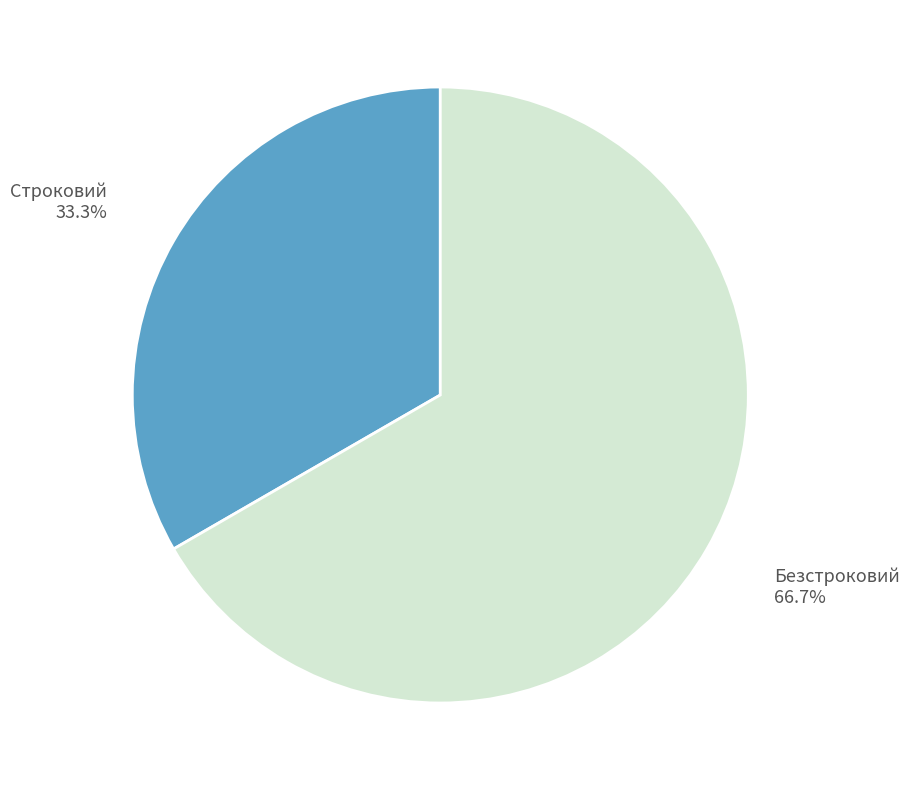

Does any single category account for the majority?

Yes